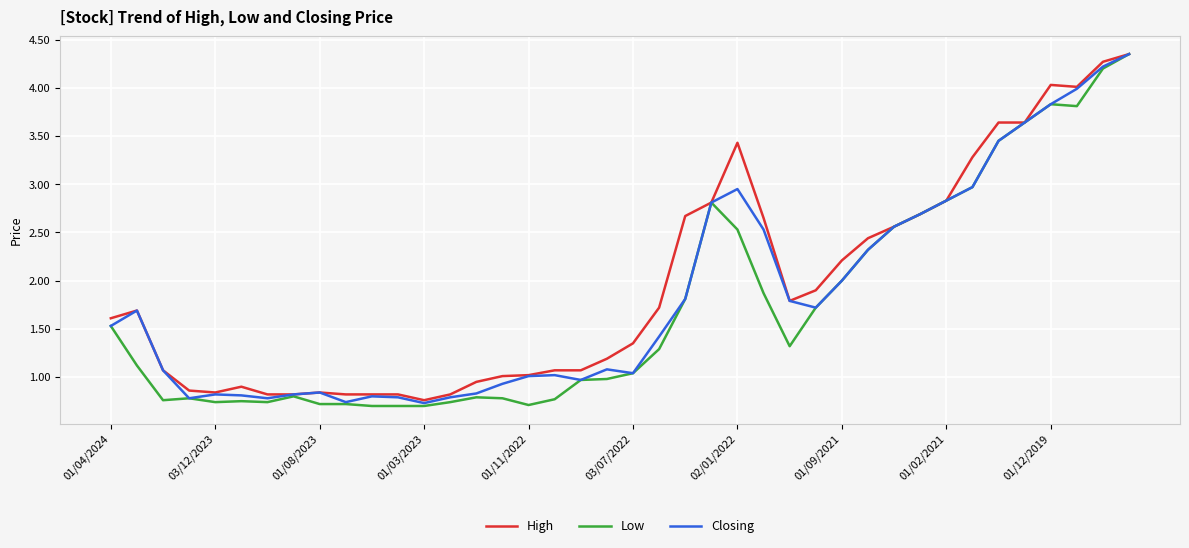

Which series has the widest spread of values?

Low